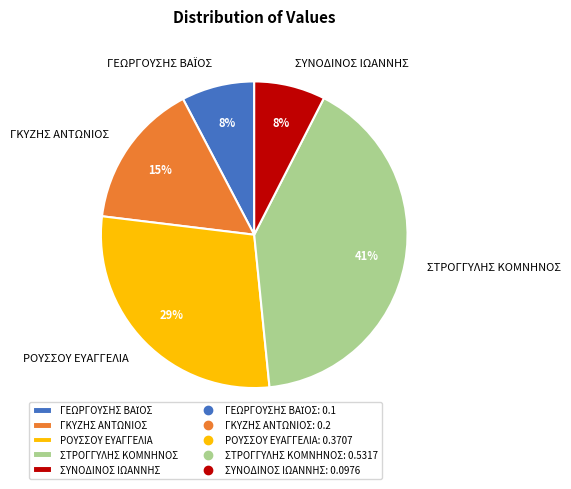

To the nearest percent, what portion does ΡΟΥΣΣΟΥ ΕΥΑΓΓΕΛΙΑ represent?

29%